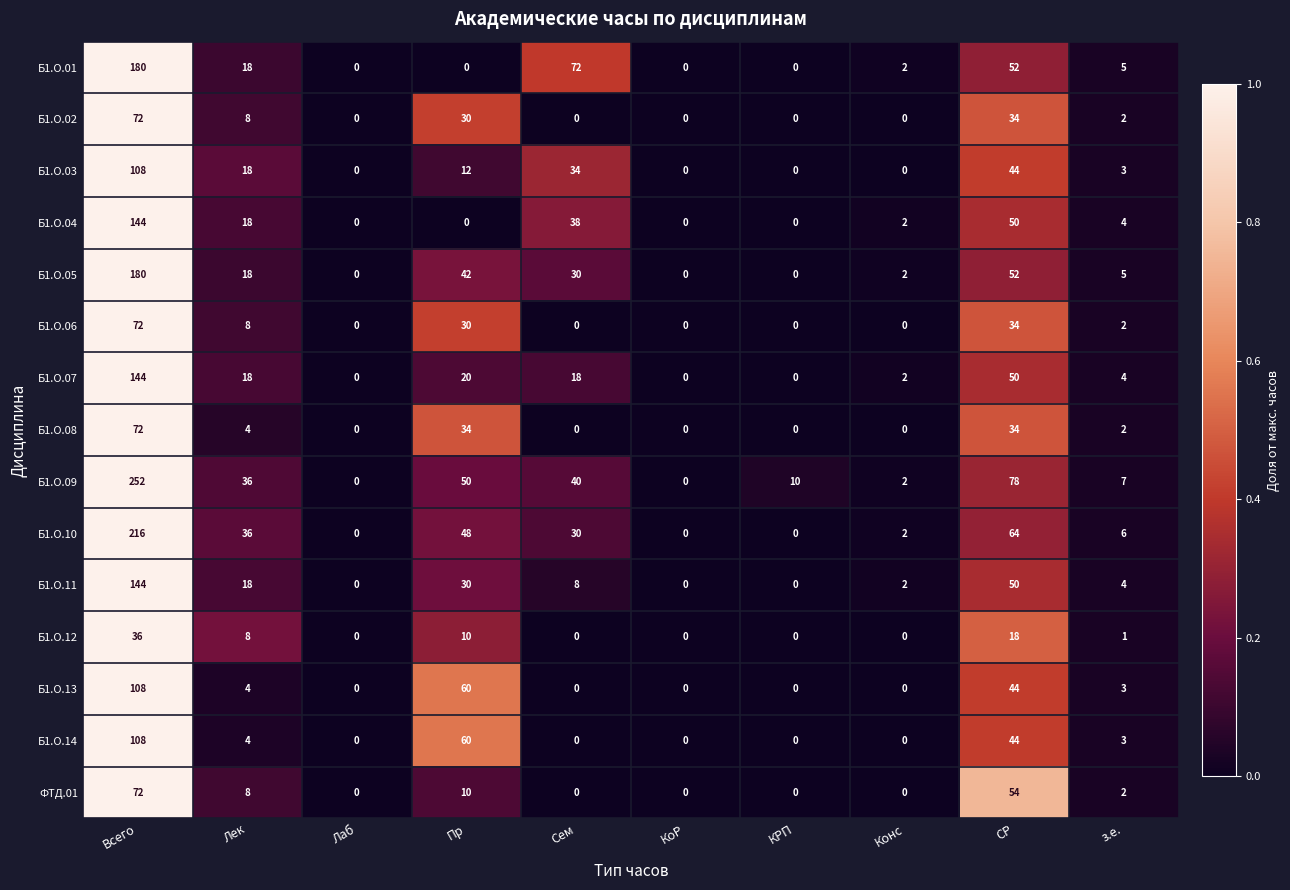

What is the highest value of the Б1.О.02 series?

72